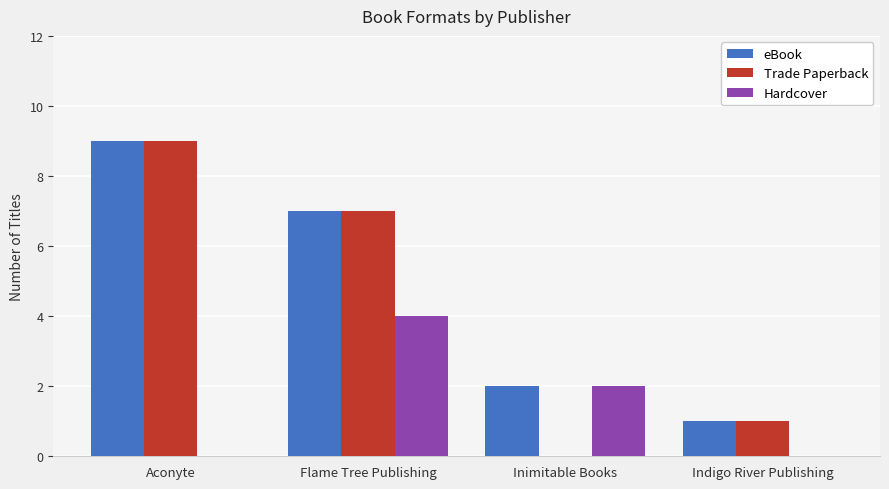

Which series changed the most between Aconyte and Flame Tree Publishing?

Hardcover